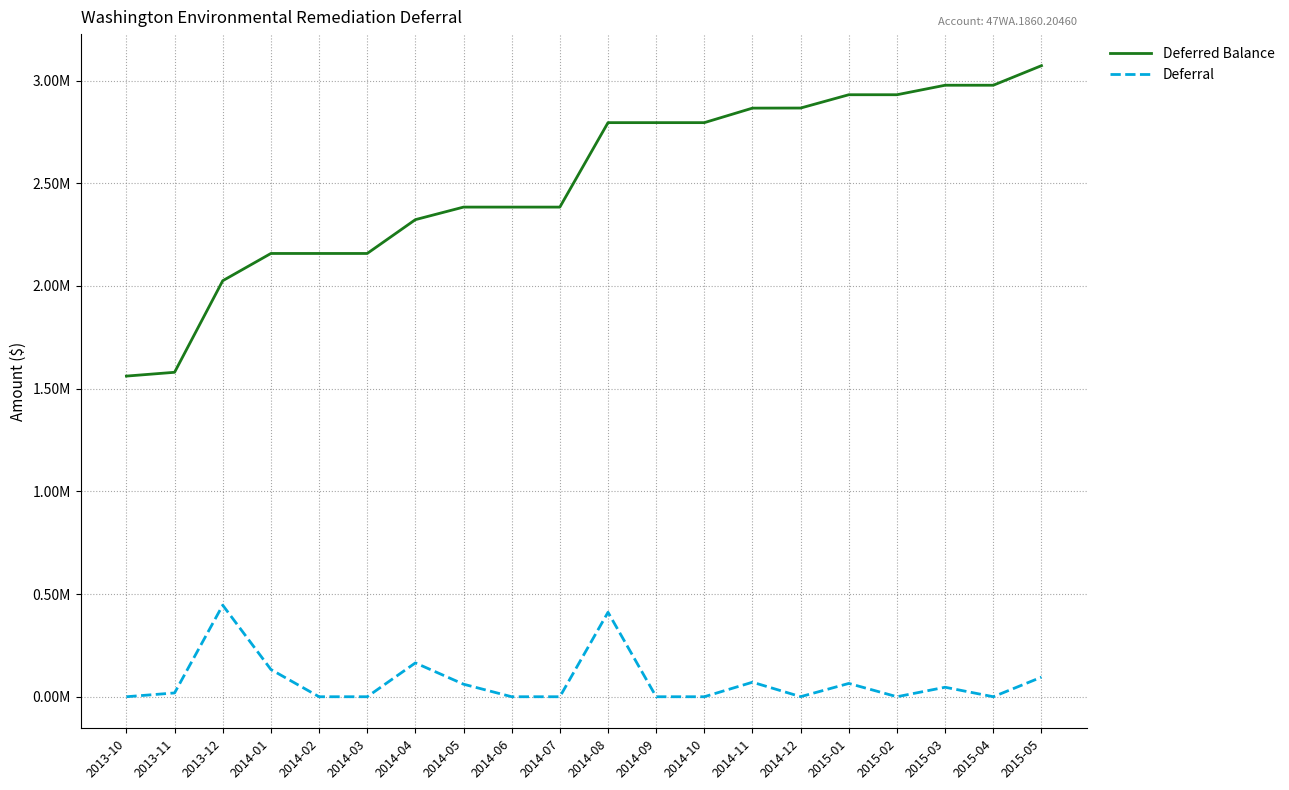

What is the spread (max minus min) of values at 2014-10?

2795094.1